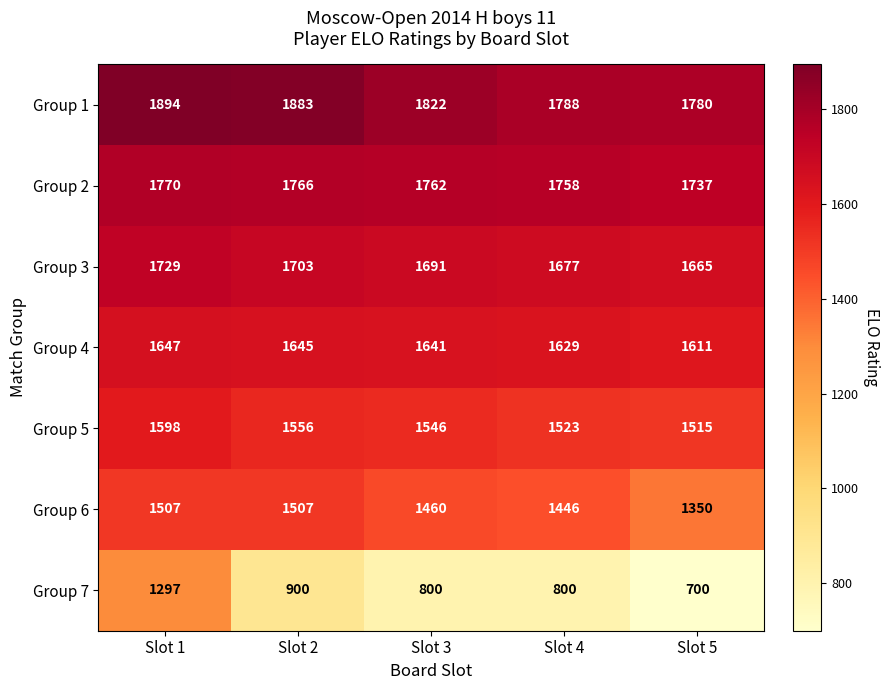

At which category is the sum across all series the highest?

Slot 1